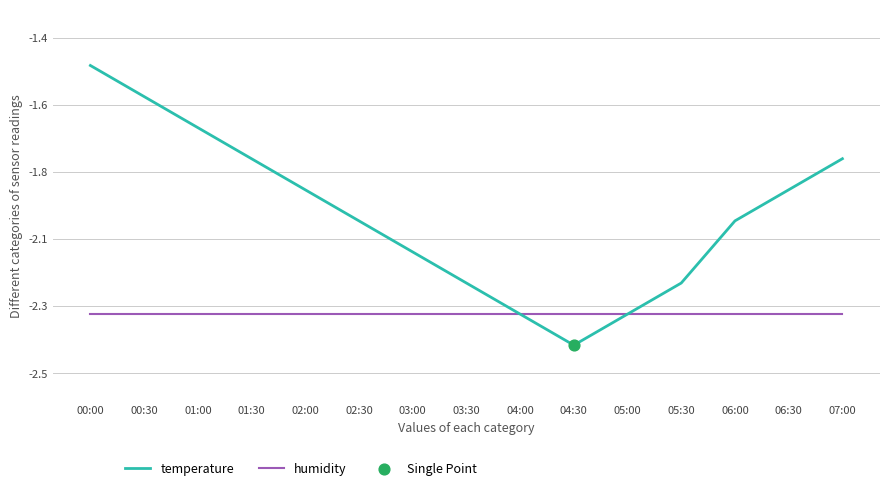

At how many categories does at least one series exceed -2?

7